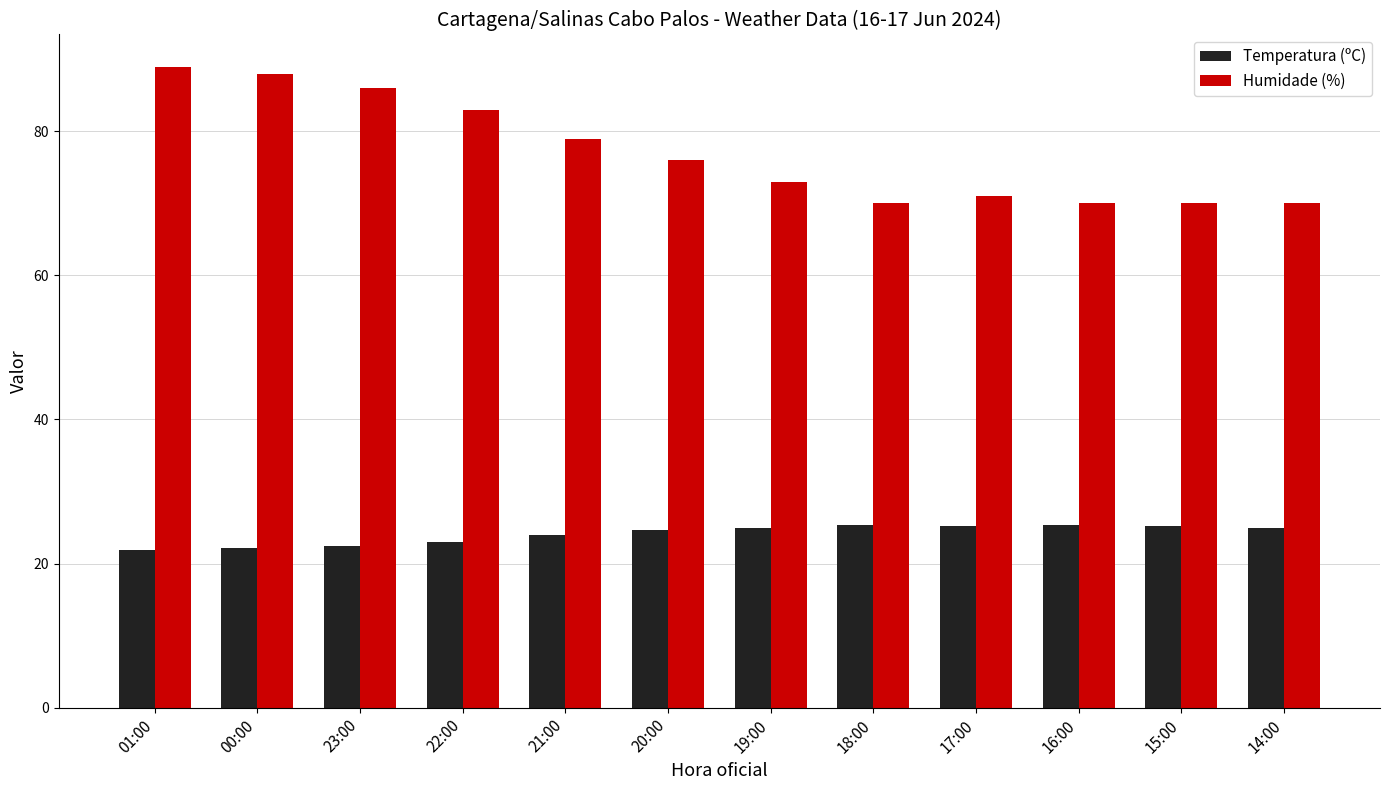

What is the spread (max minus min) of values at 17:00?

45.8